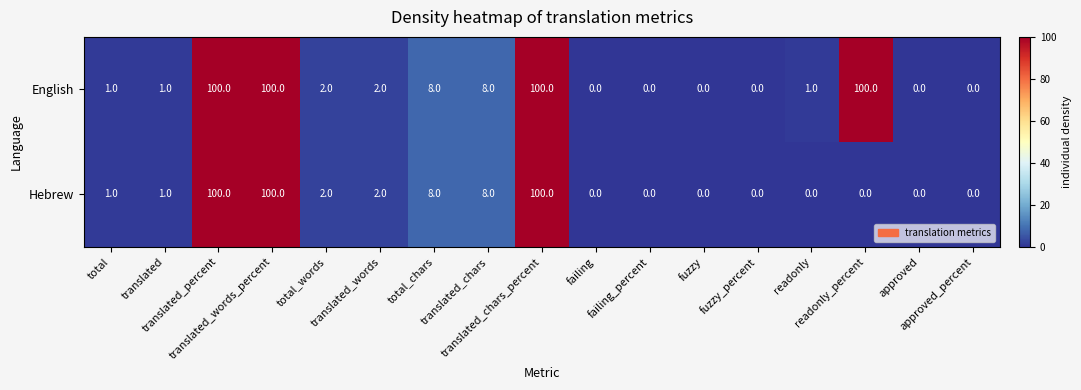

List the series in order of their overall mean, highest first.

English, Hebrew